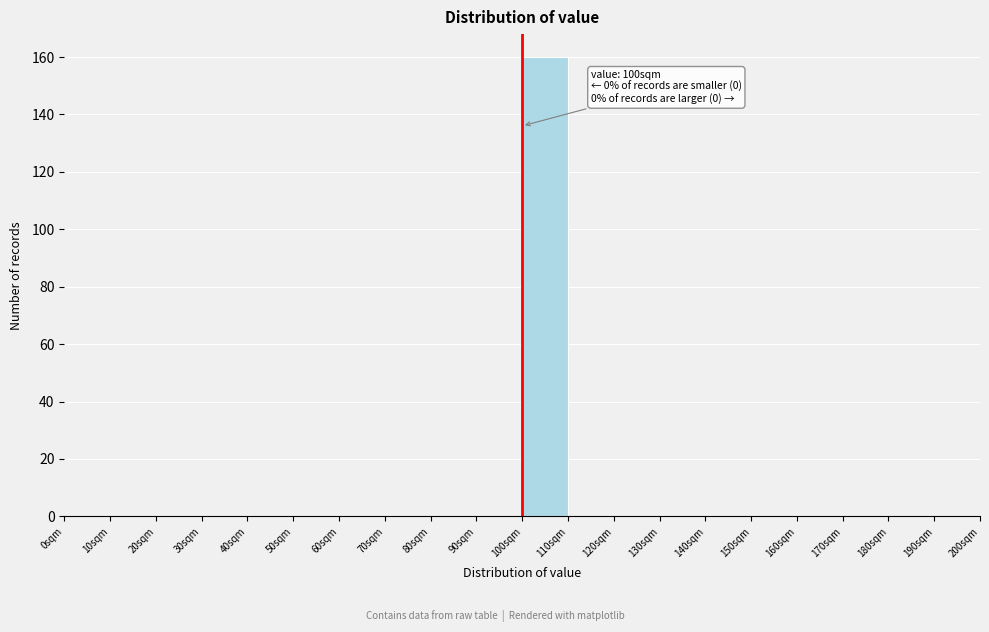

Over which range of the x-axis is the bar tallest?

100 to 110